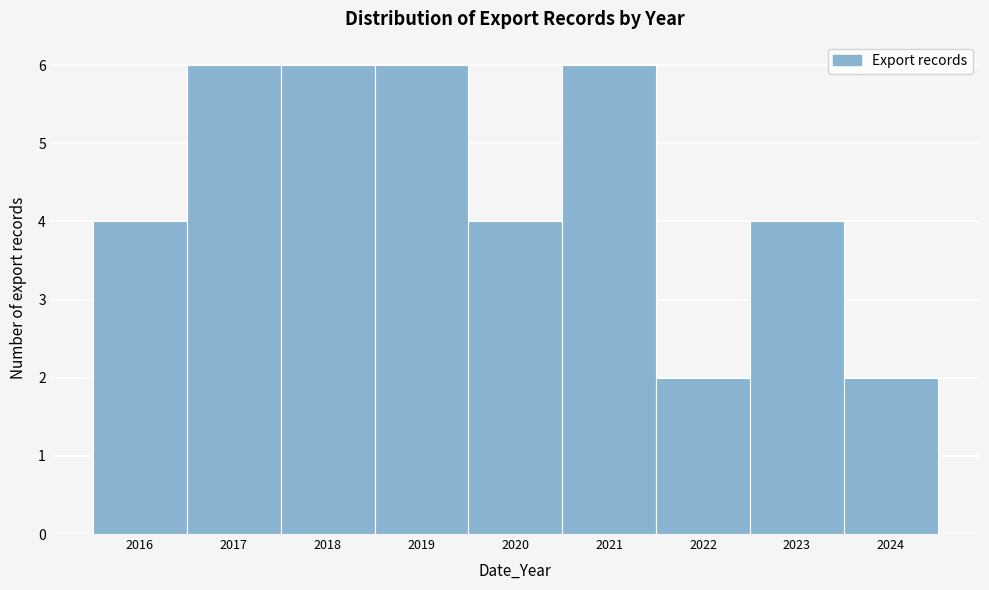

Reading left to right, list every bar in this chart as the range it spans on the x-axis followed by its height. The values are not printed on the chart, so give them approximately, as read against the axis.

2015.5 to 2016.5: 4
2016.5 to 2017.5: 6
2017.5 to 2018.5: 6
2018.5 to 2019.5: 6
2019.5 to 2020.5: 4
2020.5 to 2021.5: 6
2021.5 to 2022.5: 2
2022.5 to 2023.5: 4
2023.5 to 2024.5: 2